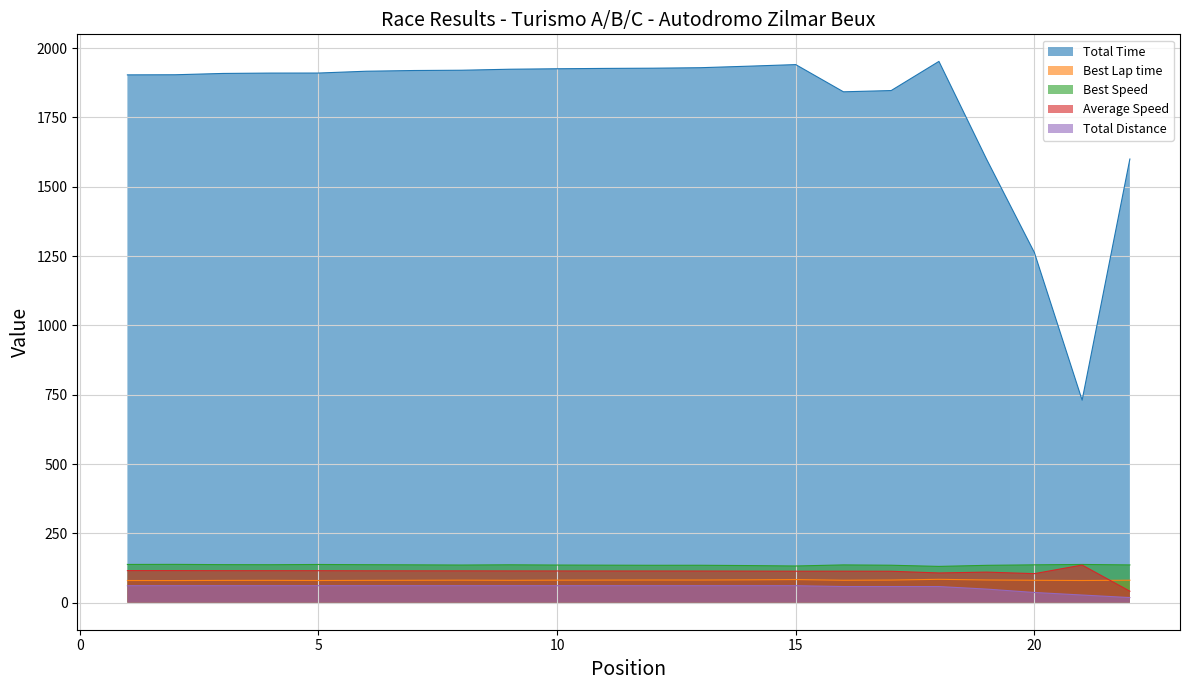

What is the difference between the second highest and minimum values in the Total Distance series?

42.8